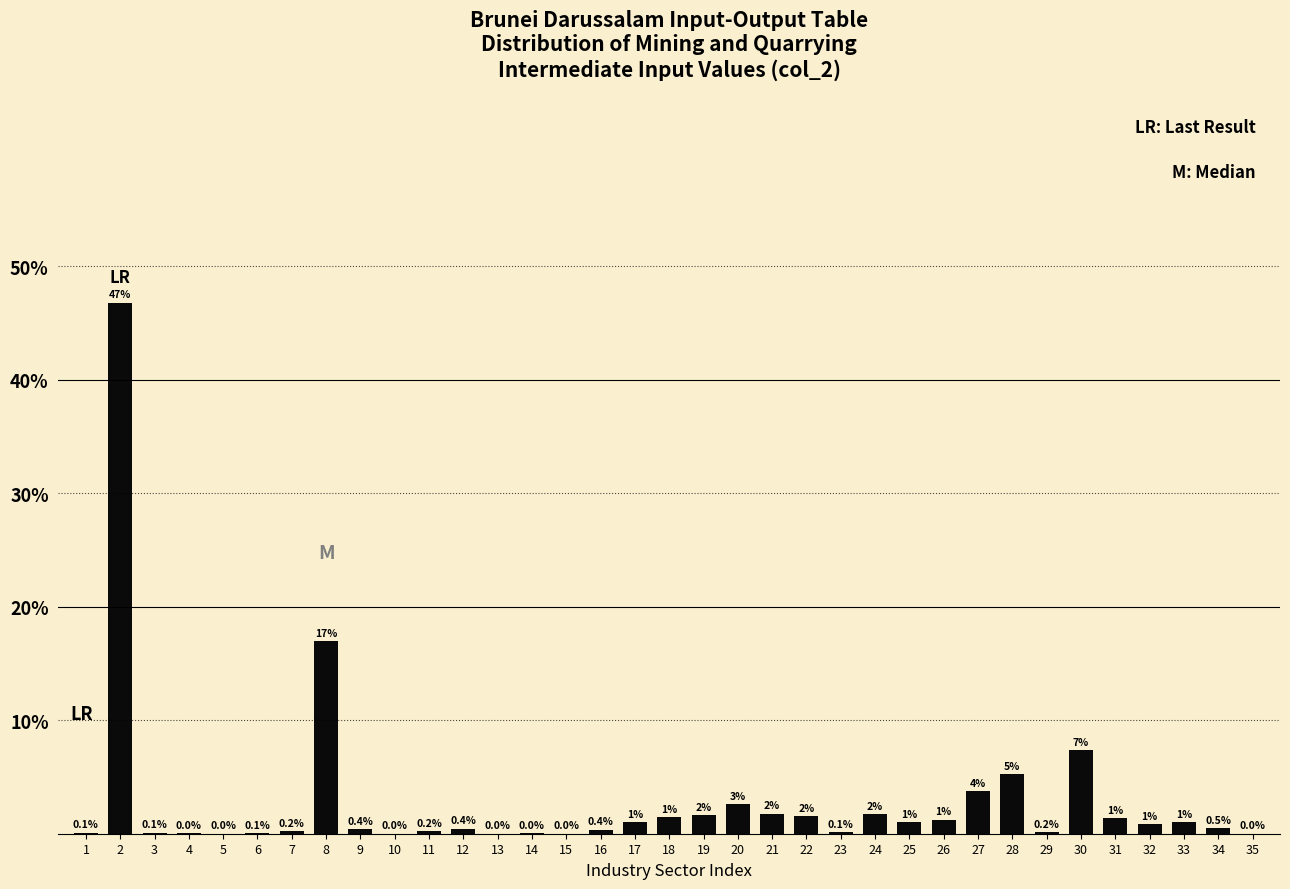

What is the greatest value displayed?

46.8